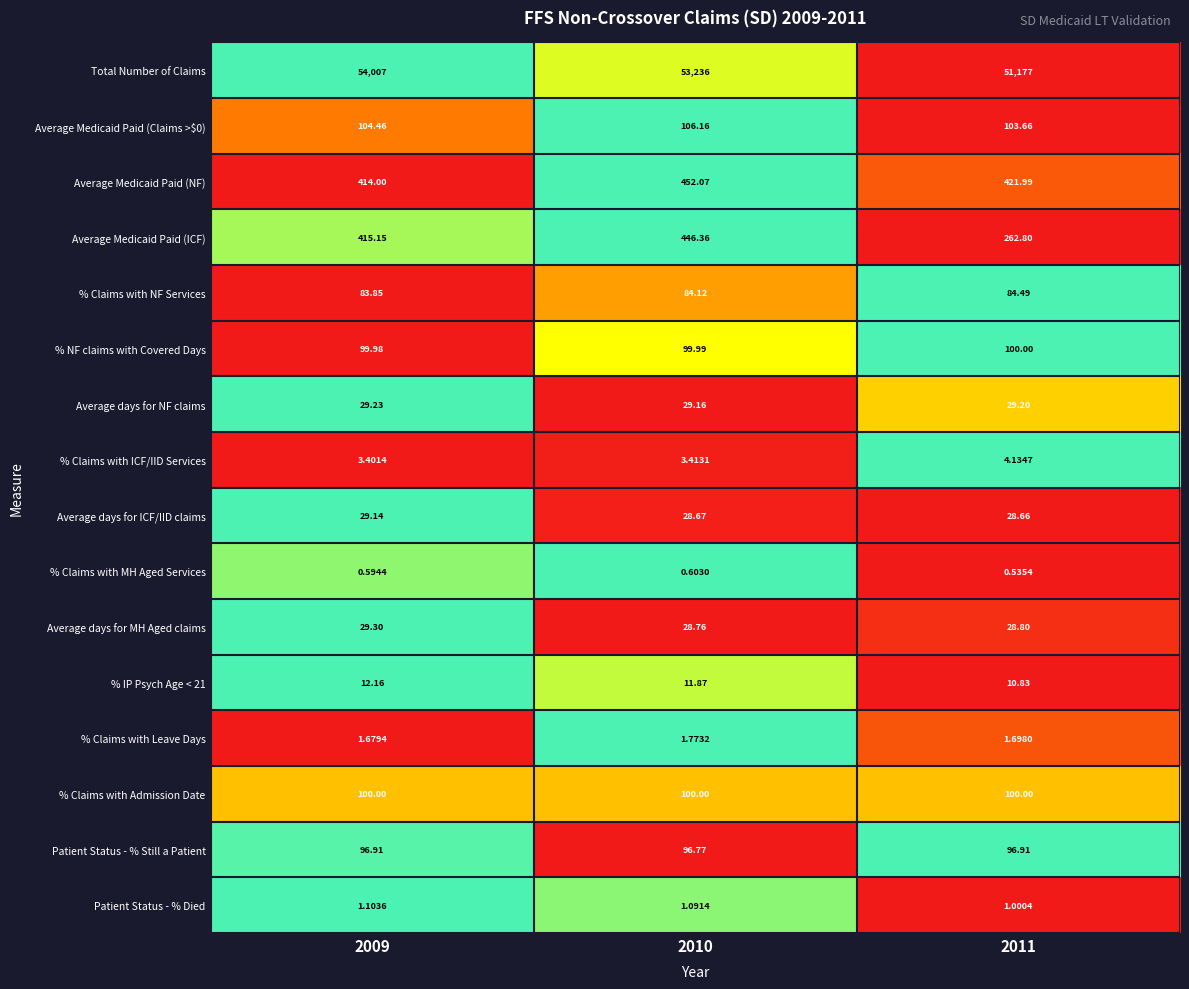

Which series has the largest range (max minus min)?

Total Number of Claims